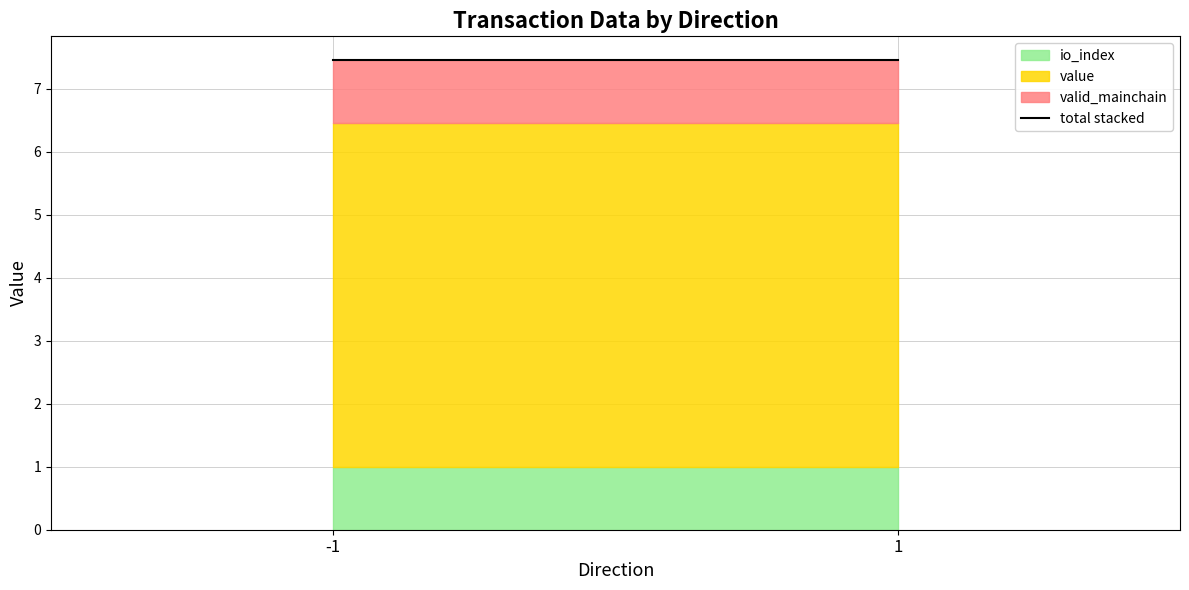

Reading left to right, list all the values displayed in this chart.

io_index: 1.0	1.0
value: 5.5	5.5
valid_mainchain: 1.0	1.0